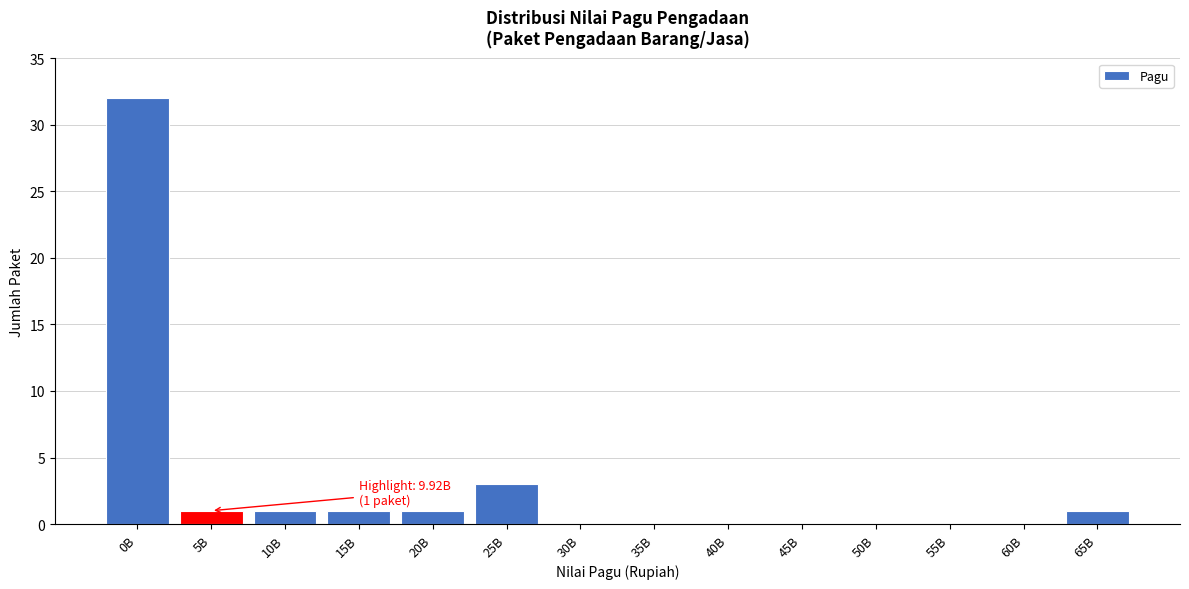

Reading right to left, what are all the values shown in this chart?

65B=1	60B=0	55B=0	50B=0	45B=0	40B=0	35B=0	30B=0	25B=3	20B=1	15B=1	10B=1	5B=1	0B=32